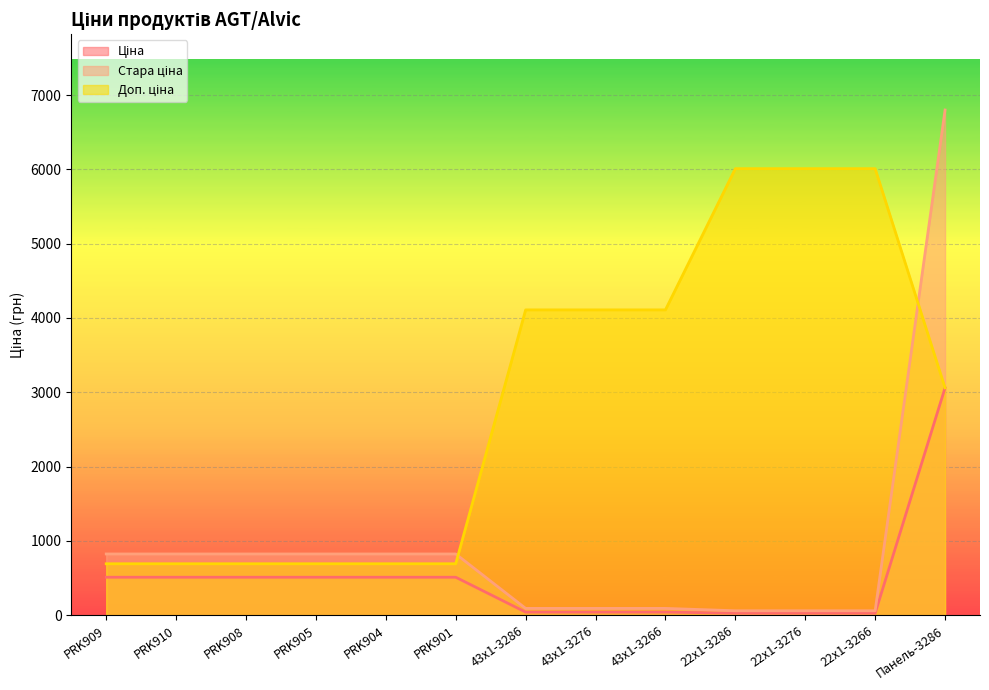

What is the difference between the maximum and minimum values in the Стара ціна series?

6739.9